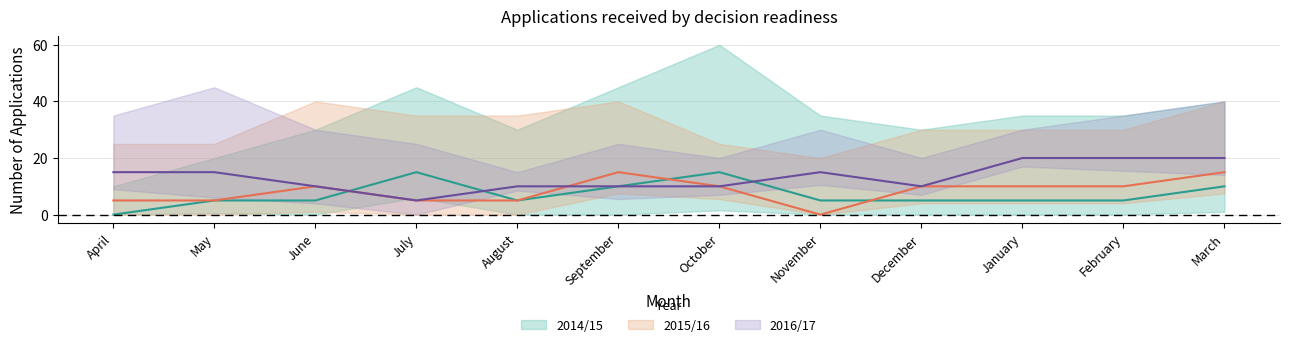

At how many categories does at least one series exceed 8?

12